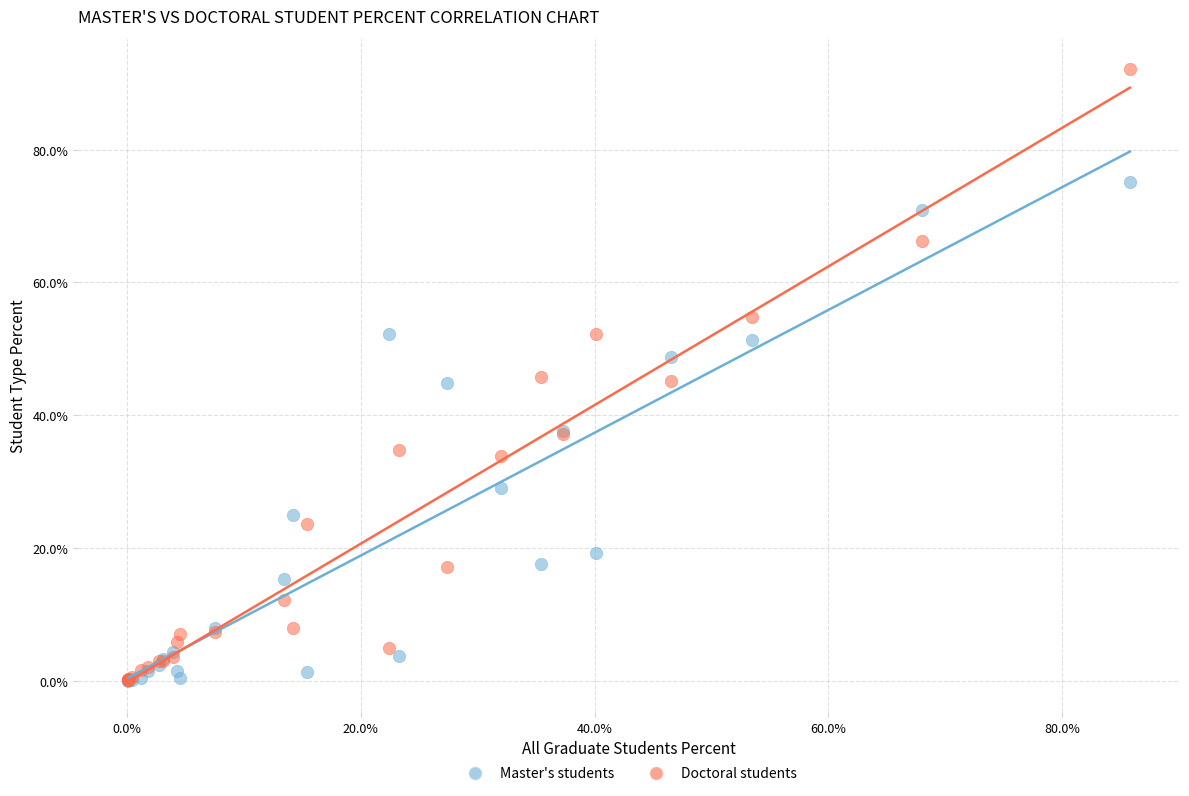

Which series contains the highest Y value?

Doctoral students